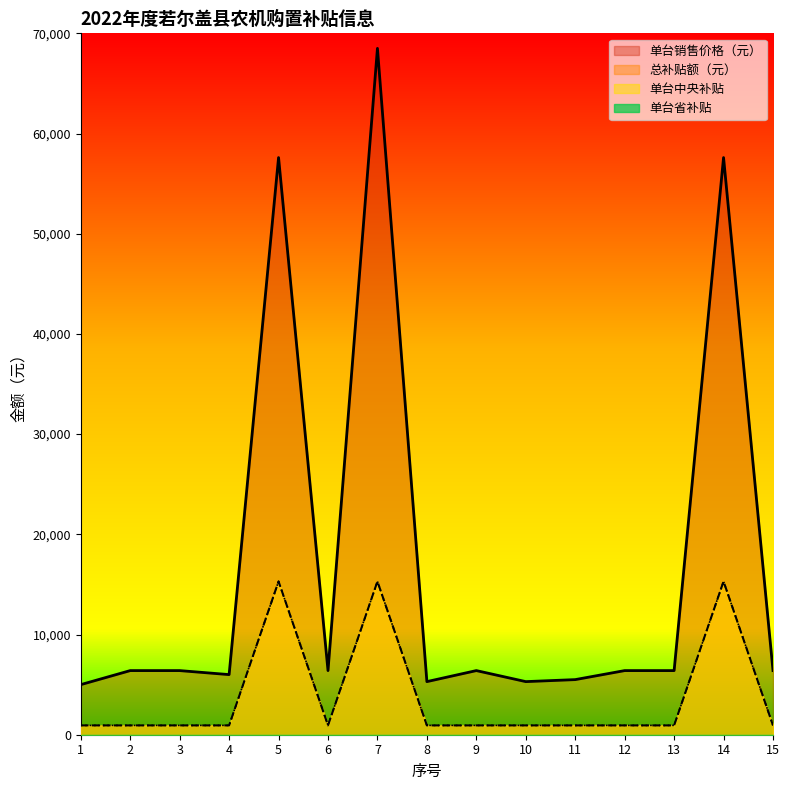

True or false: 总补贴额（元） and 单台中央补贴 cross at least once.

False